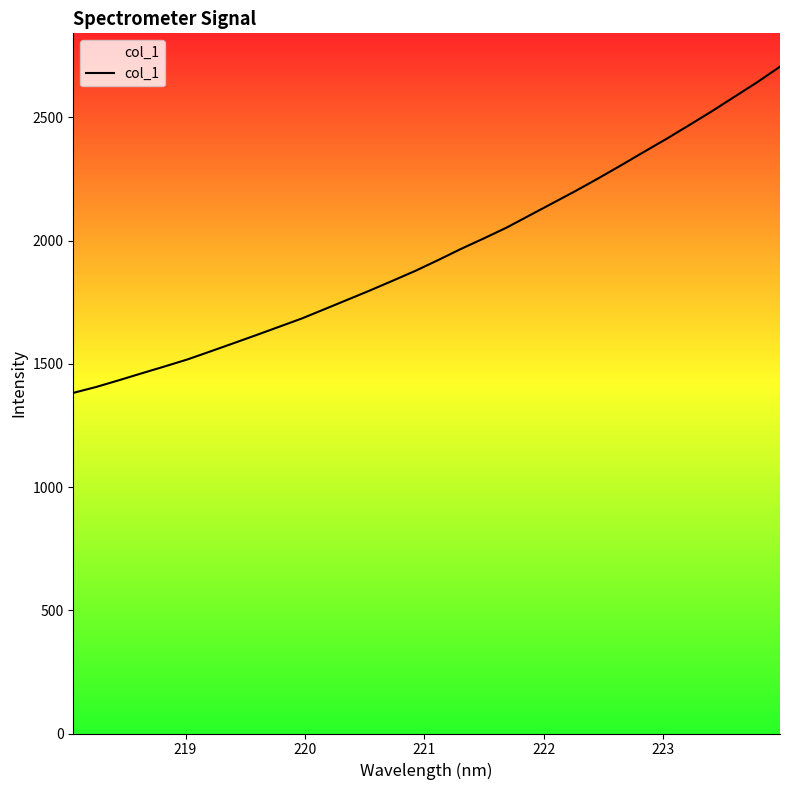

What is the maximum value shown in the chart?

2705.6